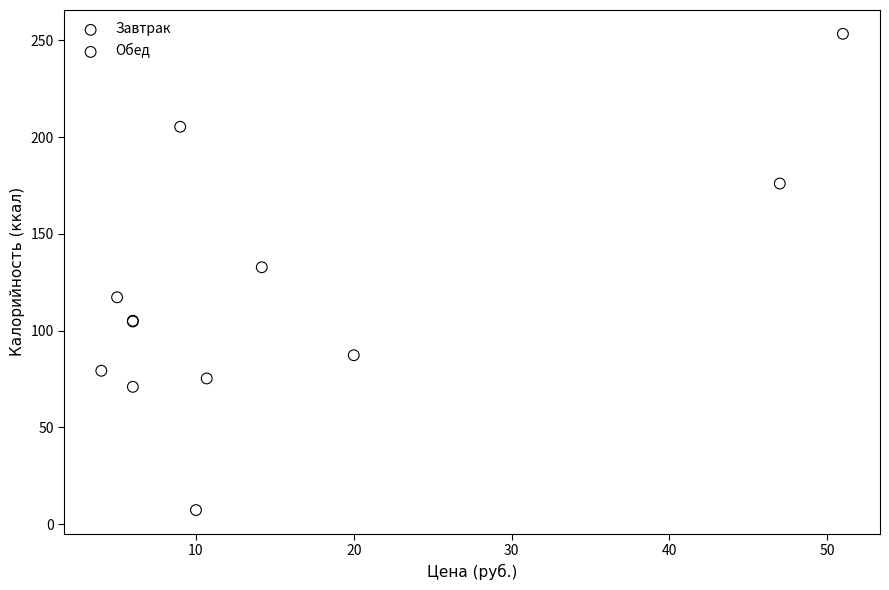

What are all the series names shown in the legend?

Завтрак, Обед